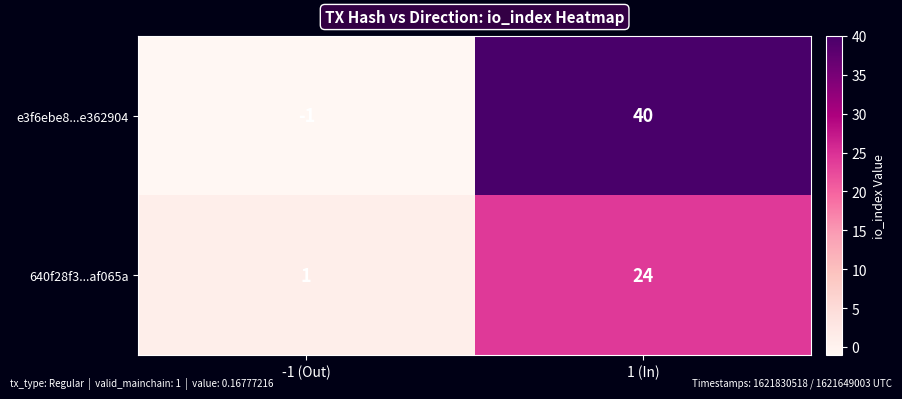

Is it true that 640f28f3...af065a equals 24 at 1 (In)?

True